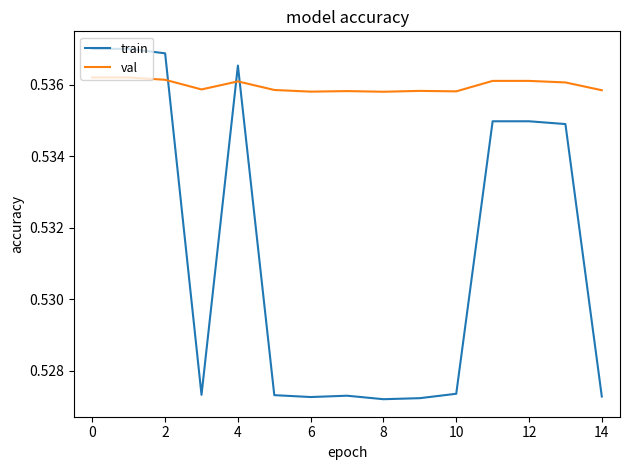

List the series in order of their peak value, lowest first.

val, train